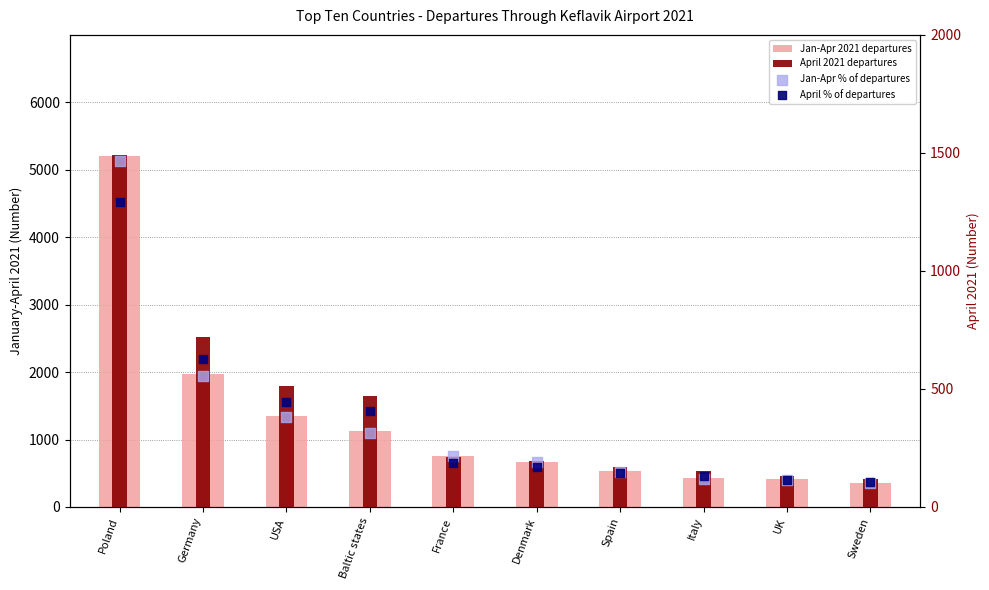

What is the total value across all series at Sweden?

483.1